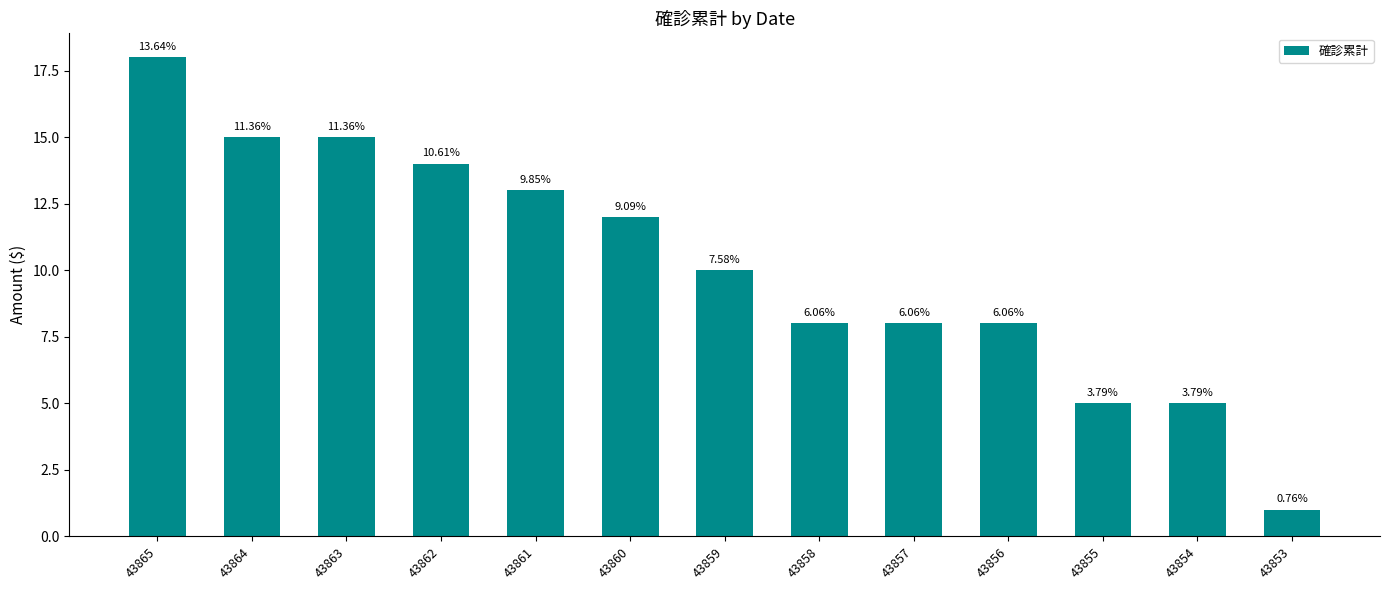

Approximately how many times larger is the value at 43857 compared to 43865?

0.4